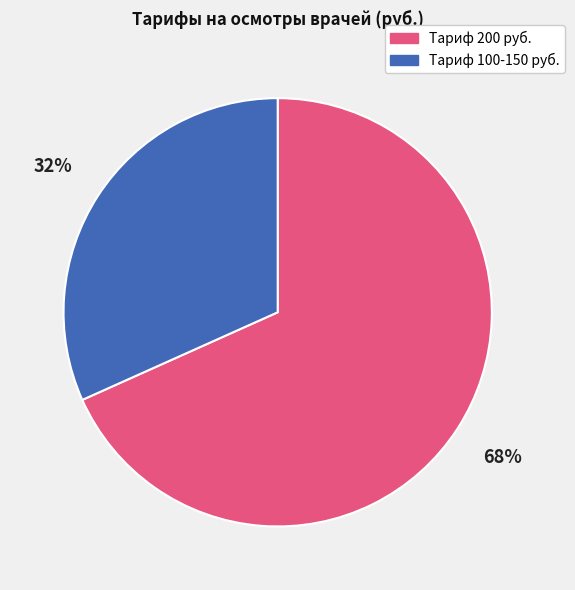

How many slices are in this pie chart?

2